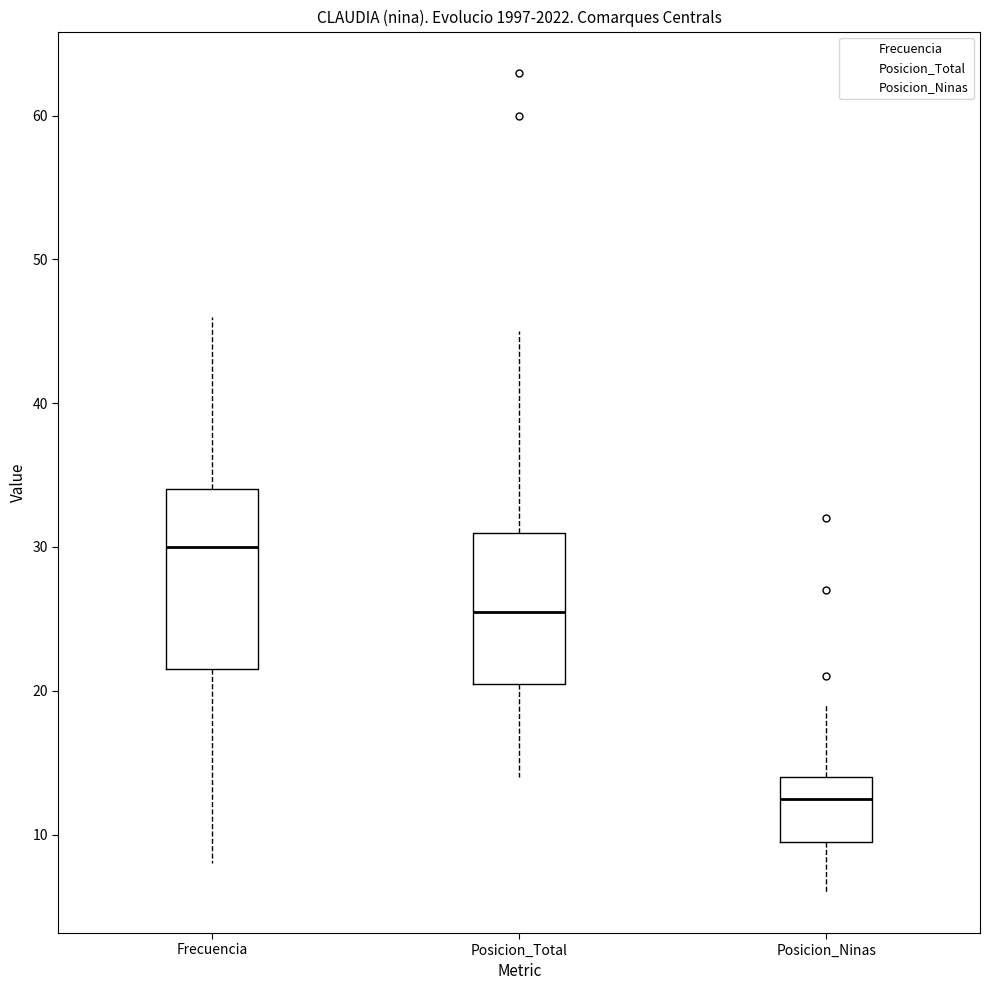

Where is the upper edge of the box for Posicion_Total on the y-axis? The values are not printed on the chart, so give them approximately, as read against the axis.

31